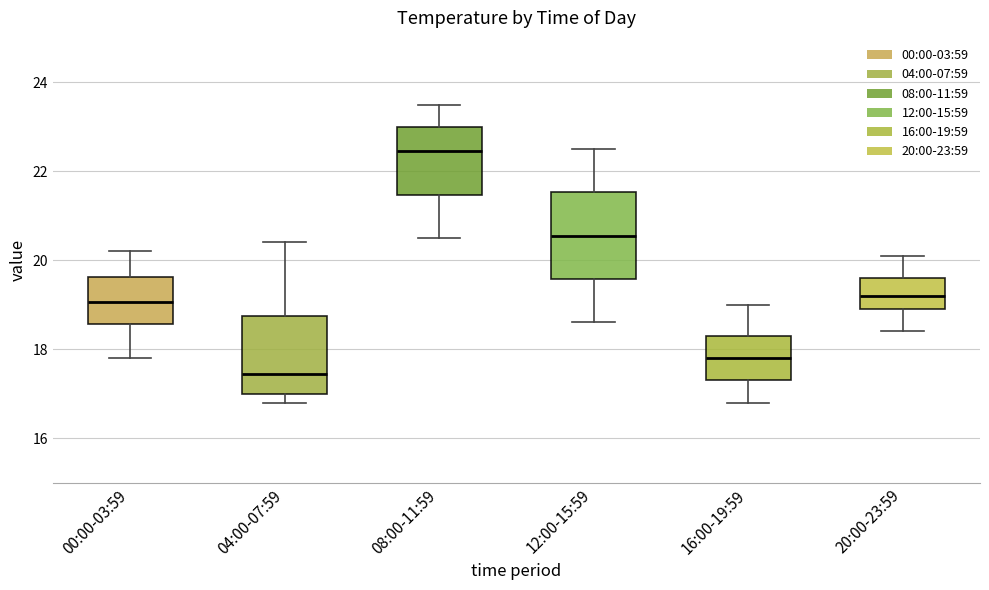

Reading left to right, read every box against the y-axis: the position of its median line, the range the box covers, and the ends of its whiskers. The values are not printed on the chart, so give them approximately, as read against the axis.

00:00-03:59: median 19.0, box 18.6 to 19.6, whiskers 17.8 to 20.2
04:00-07:59: median 17.4, box 17.0 to 18.8, whiskers 16.8 to 20.4
08:00-11:59: median 22.4, box 21.4 to 23.0, whiskers 20.6 to 23.6
12:00-15:59: median 20.6, box 19.6 to 21.6, whiskers 18.6 to 22.6
16:00-19:59: median 17.8, box 17.4 to 18.4, whiskers 16.8 to 19.0
20:00-23:59: median 19.2, box 19.0 to 19.6, whiskers 18.4 to 20.2